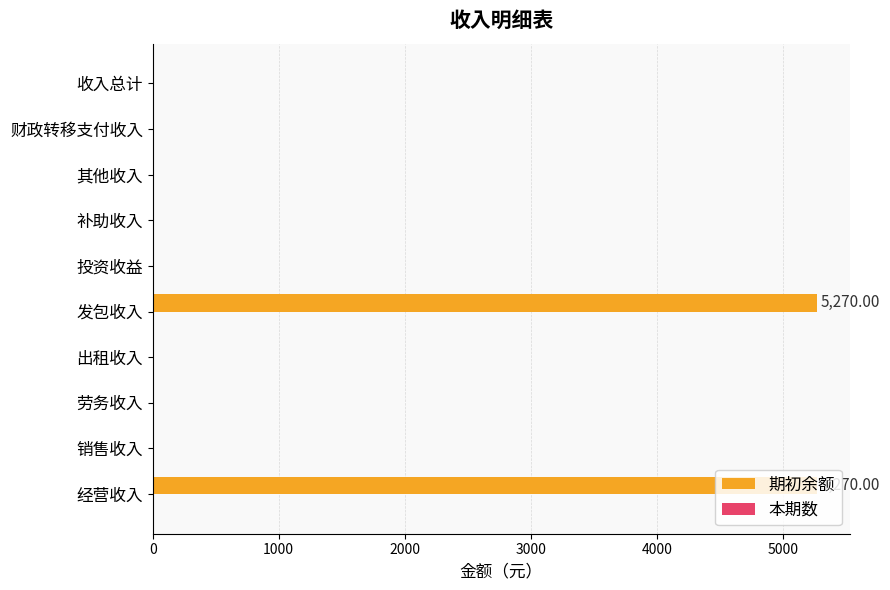

What is the change in value from 经营收入 to 财政转移支付收入?

-5270